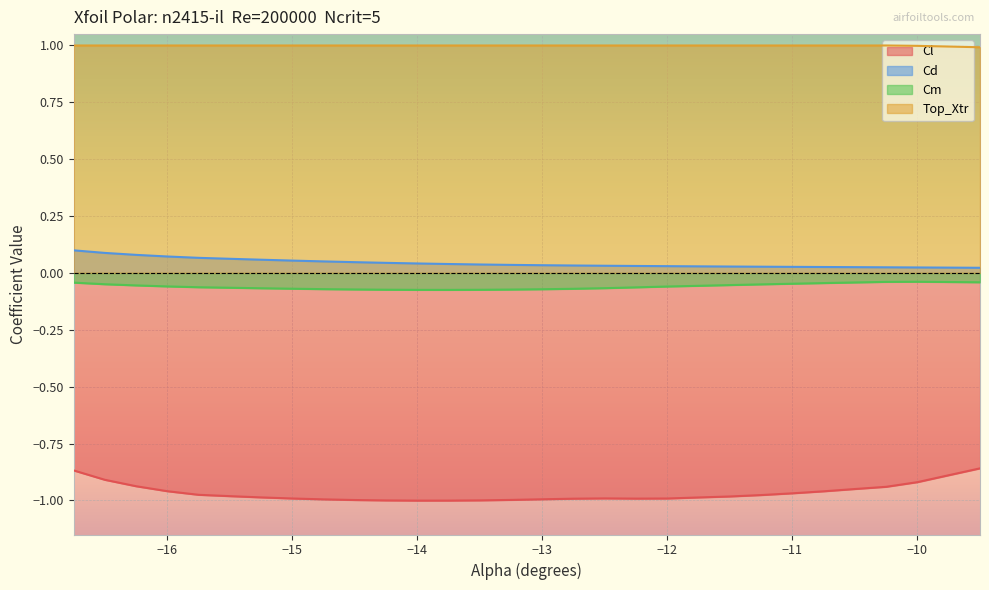

Reading right to left, transcribe all the data shown in this chart.

Cl: -0.9	-0.9	-0.9	-0.9	-0.9	-1.0	-1.0	-1.0	-1.0	-1.0	-1.0	-1.0	-1.0	-1.0	-1.0	-1.0	-1.0	-1.0	-1.0	-1.0	-1.0	-1.0	-1.0	-1.0	-1.0	-1.0	-1.0	-0.9	-0.9	-0.9
Cd: 0.0	0.0	0.0	0.0	0.0	0.0	0.0	0.0	0.0	0.0	0.0	0.0	0.0	0.0	0.0	0.0	0.0	0.0	0.0	0.0	0.0	0.1	0.1	0.1	0.1	0.1	0.1	0.1	0.1	0.1
Cm: -0.0	-0.0	-0.0	-0.0	-0.0	-0.0	-0.0	-0.1	-0.1	-0.1	-0.1	-0.1	-0.1	-0.1	-0.1	-0.1	-0.1	-0.1	-0.1	-0.1	-0.1	-0.1	-0.1	-0.1	-0.1	-0.1	-0.1	-0.1	-0.0	-0.0
Top_Xtr: 1.0	1.0	1.0	1.0	1.0	1.0	1.0	1.0	1.0	1.0	1.0	1.0	1.0	1.0	1.0	1.0	1.0	1.0	1.0	1.0	1.0	1.0	1.0	1.0	1.0	1.0	1.0	1.0	1.0	1.0